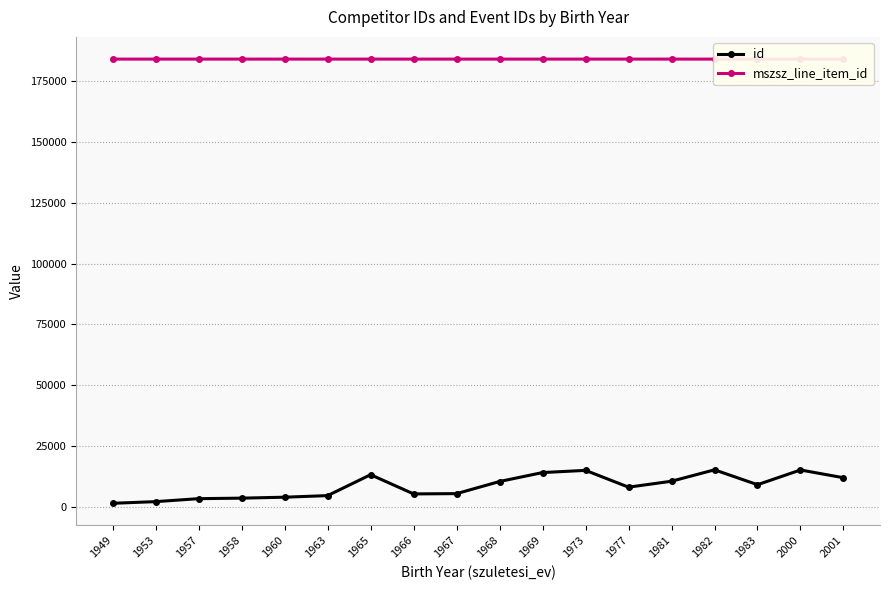

The value of id at 1953 is 592.8. True or false?

False